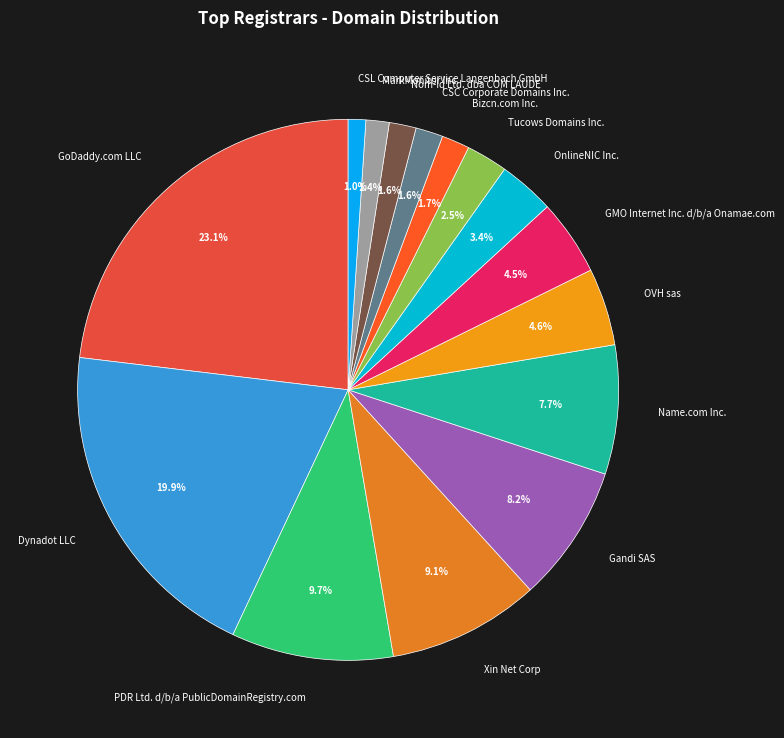

Which has a higher value, Dynadot LLC or Gandi SAS?

Dynadot LLC